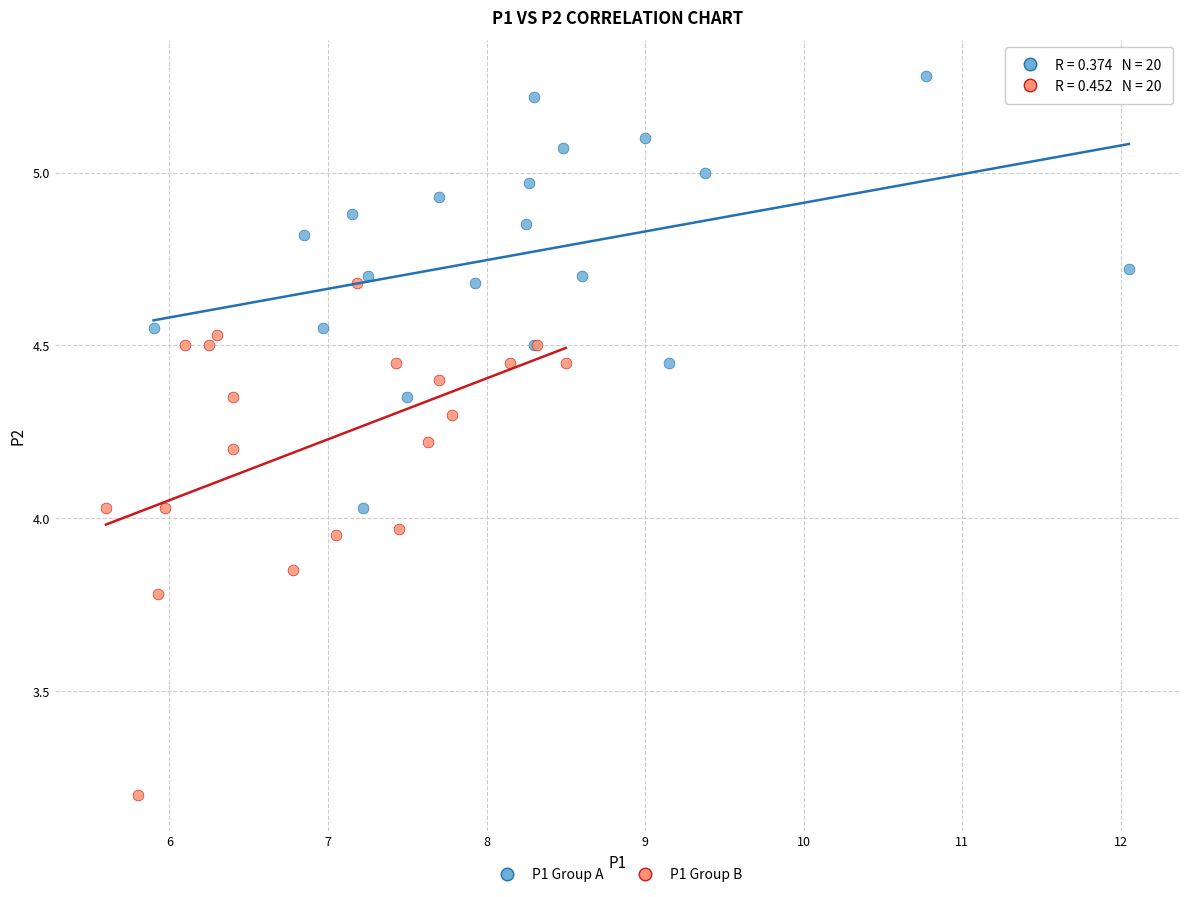

Which series reaches the maximum Y coordinate?

P1 Group A